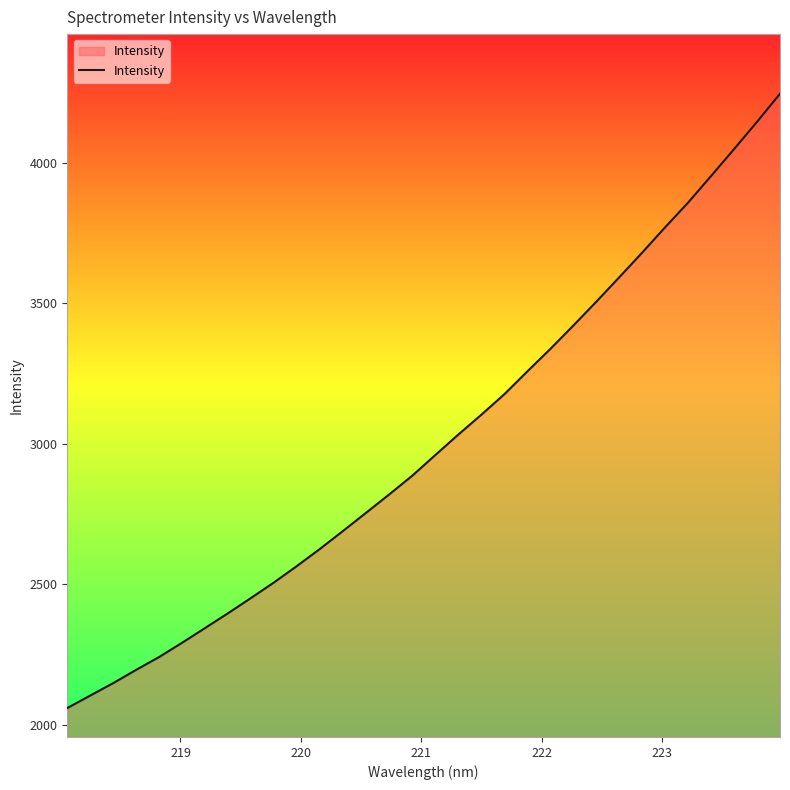

What is the difference between the maximum and minimum values?

2188.0